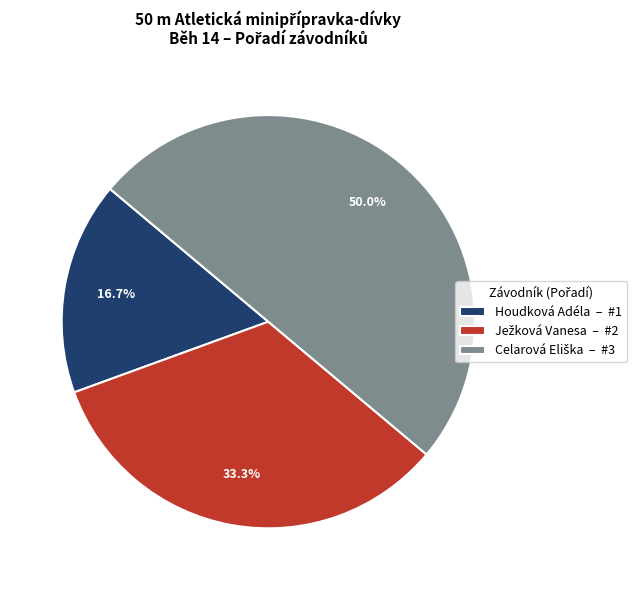

Count the number of slices in the pie.

3